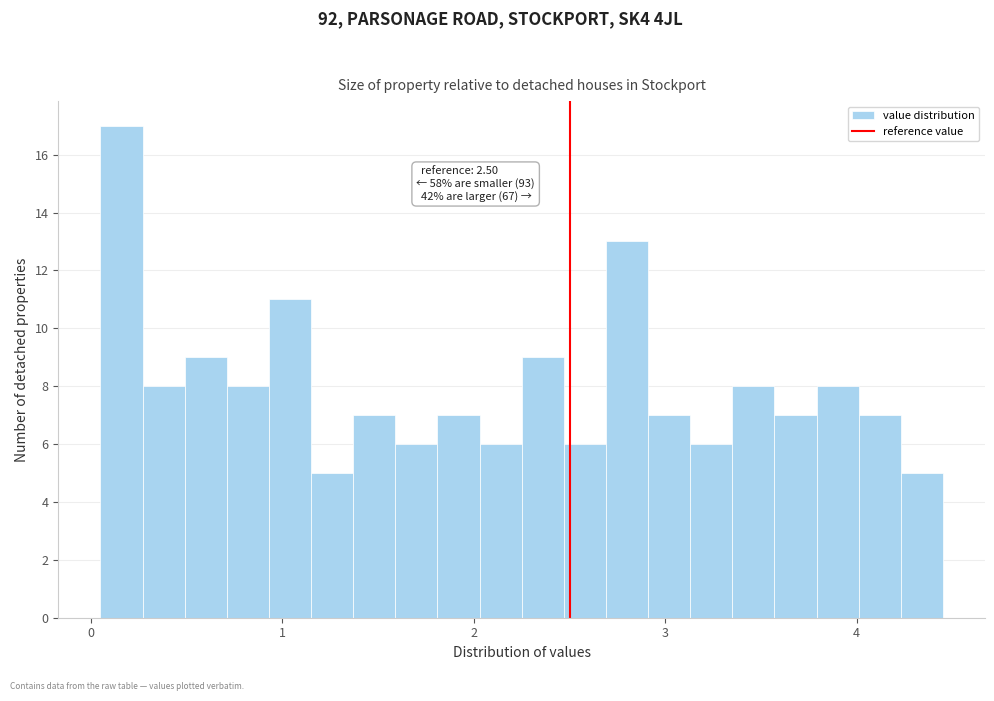

Around what value on the x-axis is the tallest bar? Give the approximate position of its centre, as read against the axis.

0.2